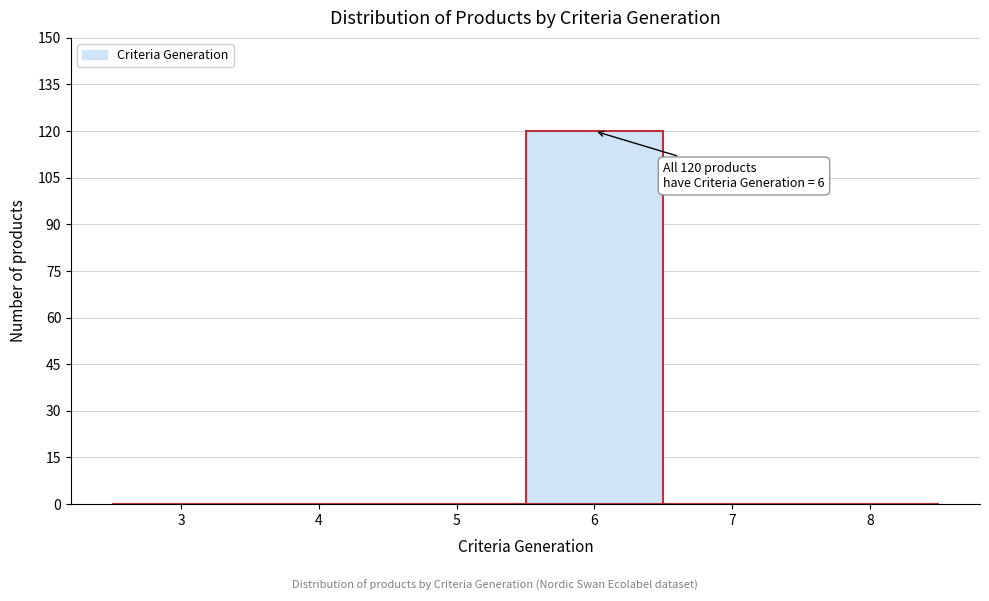

Reading left to right, what are all the values shown in this chart?

3=0	4=0	5=0	6=120	7=0	8=0